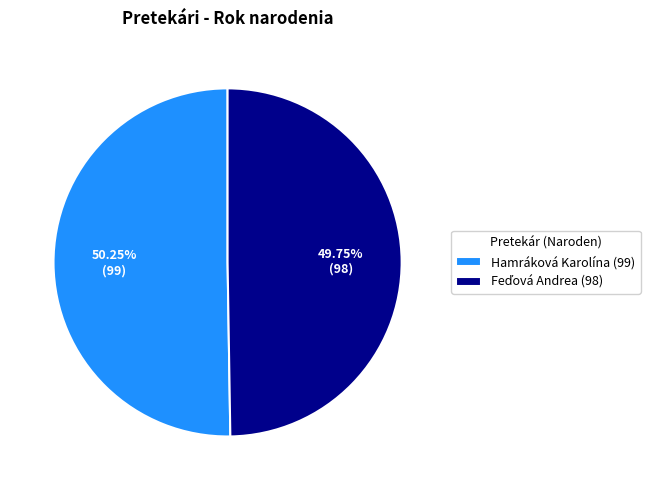

Does any single category account for the majority?

Yes